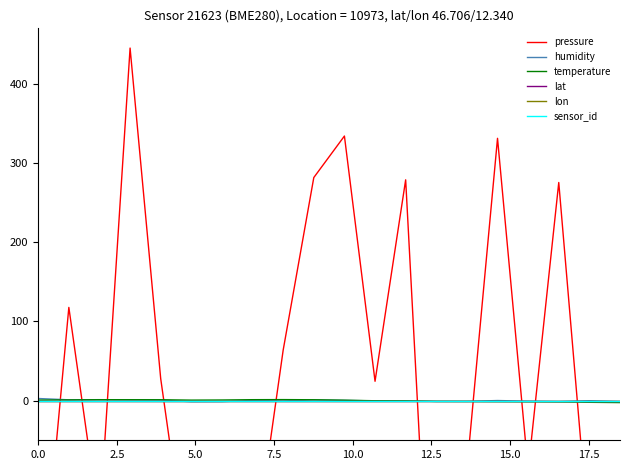

Reading right to left, extract all data points from this chart.

pressure: -271.2	-179.8	275.4	-88.0	331.2	-86.6	-450.0	278.8	24.5	334.1	281.7	63.9	-209.6	-191.9	-245.7	27.8	445.1	-155.8	117.7	-301.5
humidity: -1.1	-0.1	-1.1	-0.6	0.2	-0.9	-0.9	-0.5	-0.3	0.4	0.9	-0.3	0.3	-1.2	-1.3	0.7	0.9	1.3	1.1	2.7
temperature: -2.4	-2.1	-1.5	-1.4	-1.2	-1.1	-1.0	-0.3	-0.1	0.6	1.1	1.3	1.2	0.8	0.7	1.1	1.2	1.2	0.9	0.7
lat: 0.0	0.0	0.0	0.0	0.0	0.0	0.0	0.0	0.0	0.0	0.0	0.0	0.0	0.0	0.0	0.0	0.0	0.0	0.0	0.0
lon: 0.0	0.0	0.0	0.0	0.0	0.0	0.0	0.0	0.0	0.0	0.0	0.0	0.0	0.0	0.0	0.0	0.0	0.0	0.0	0.0
sensor_id: 0.0	0.0	0.0	0.0	0.0	0.0	0.0	0.0	0.0	0.0	0.0	0.0	0.0	0.0	0.0	0.0	0.0	0.0	0.0	0.0